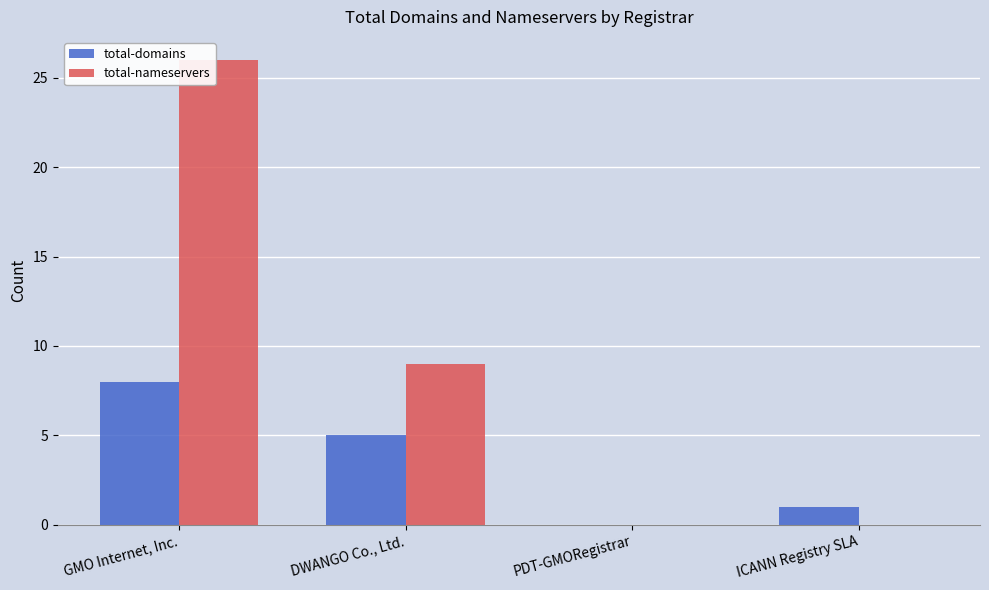

Is it true that total-domains equals -5 at PDT-GMORegistrar?

False